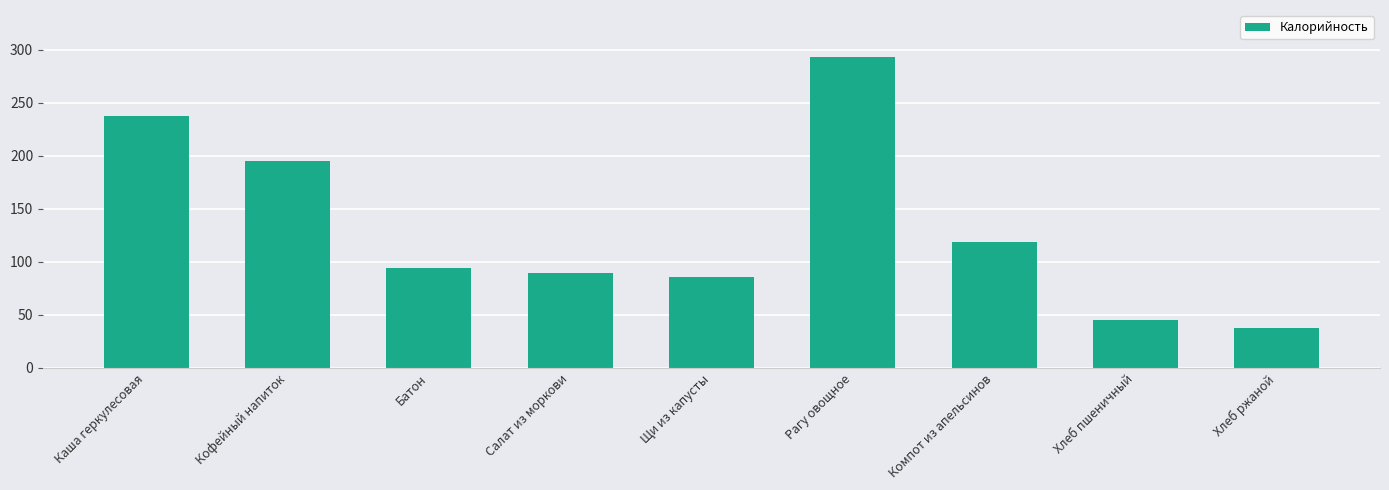

What is the greatest value displayed?

293.6